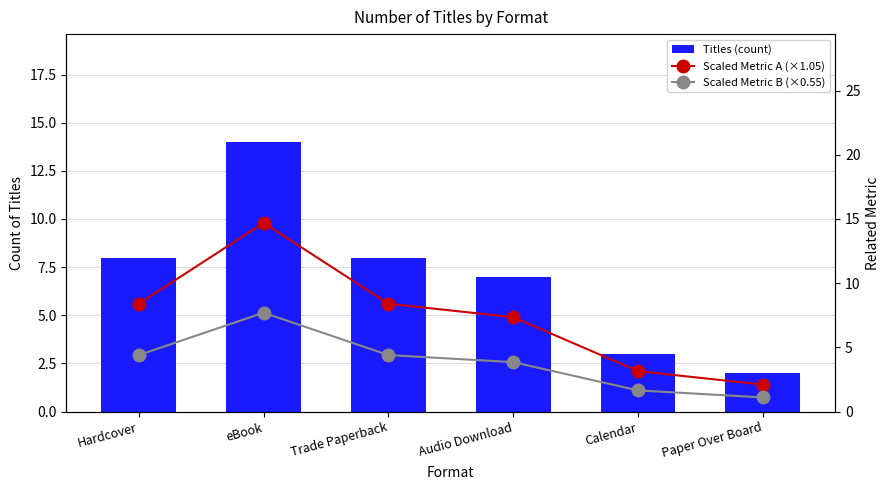

What is the label of the 1st bar from the right?

Paper Over Board